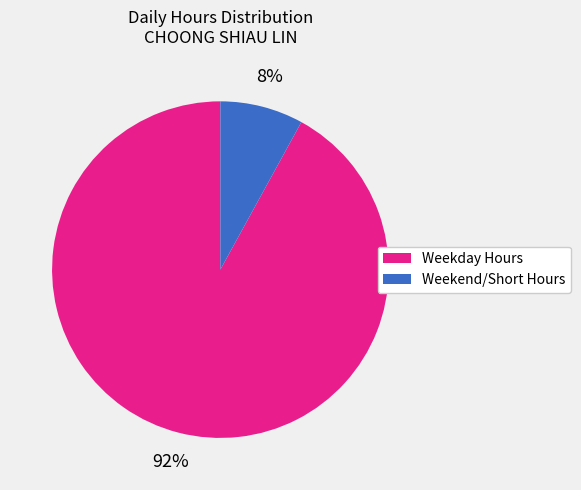

Is there any slice that represents more than half of the pie?

Yes